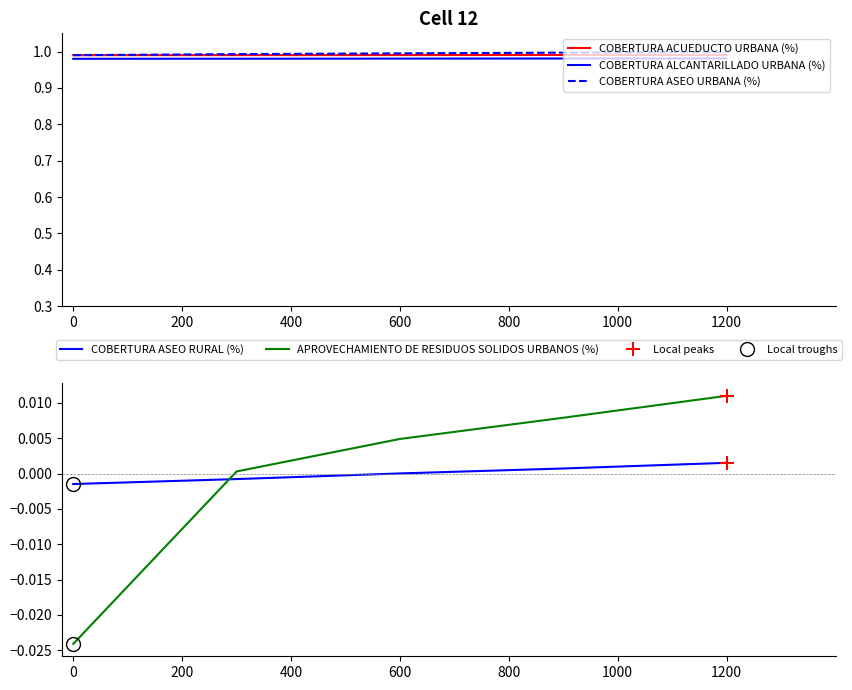

What is the greatest value displayed?

1.0